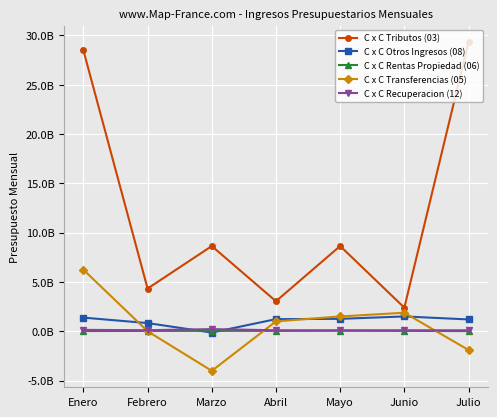

True or false: C x C Transferencias (05) has more than 1 interior local peaks.

False